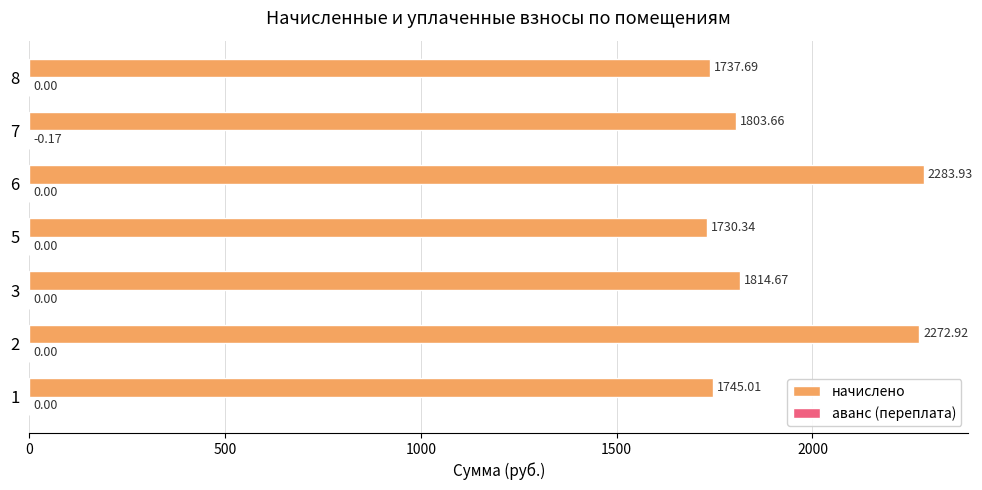

What is the sum of the начислено values at 8 and 3?

3552.4